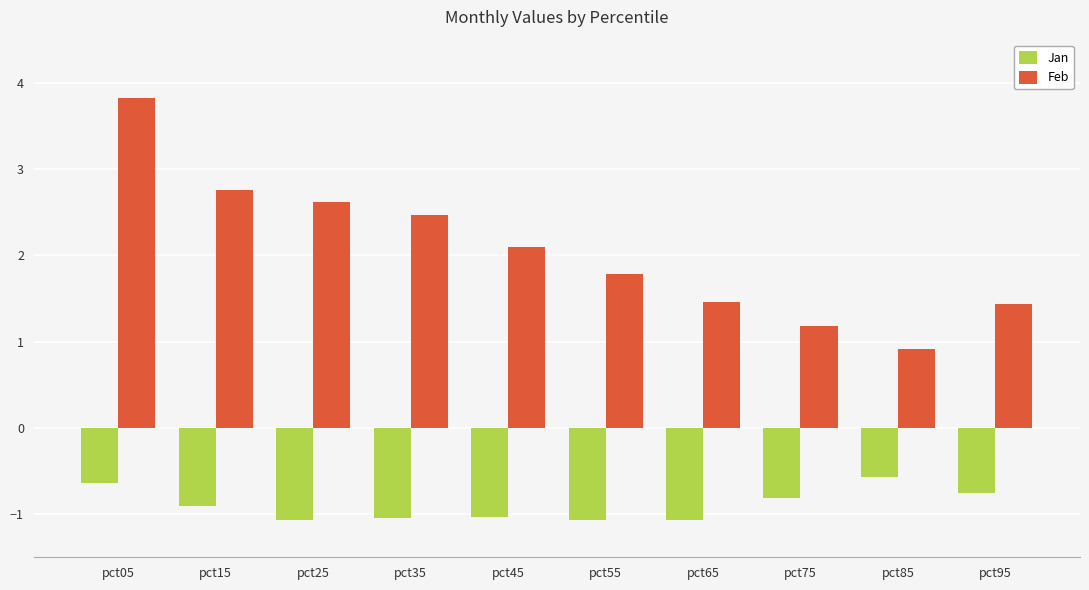

Which series has the largest total across all categories?

Feb